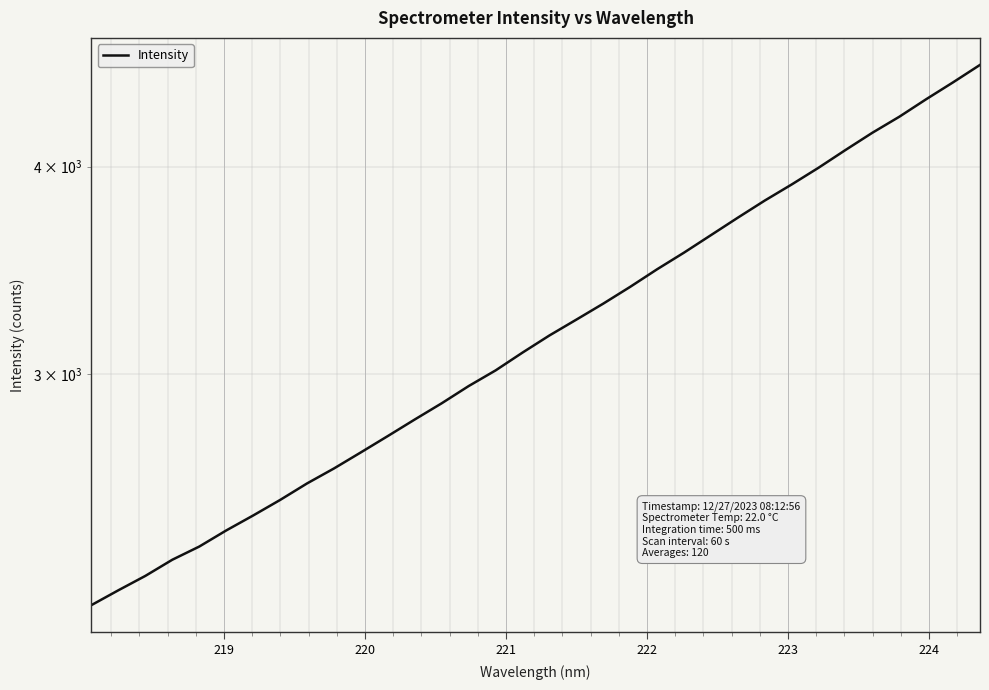

The chart shows a value of 4541.0 at 11. True or false?

False